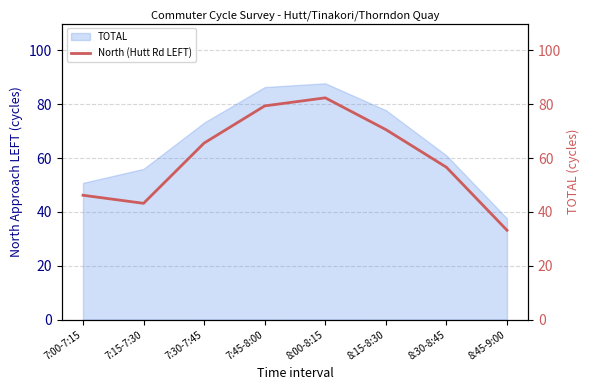

The chart shows a value of 61.6 at 7:00-7:15. True or false?

False